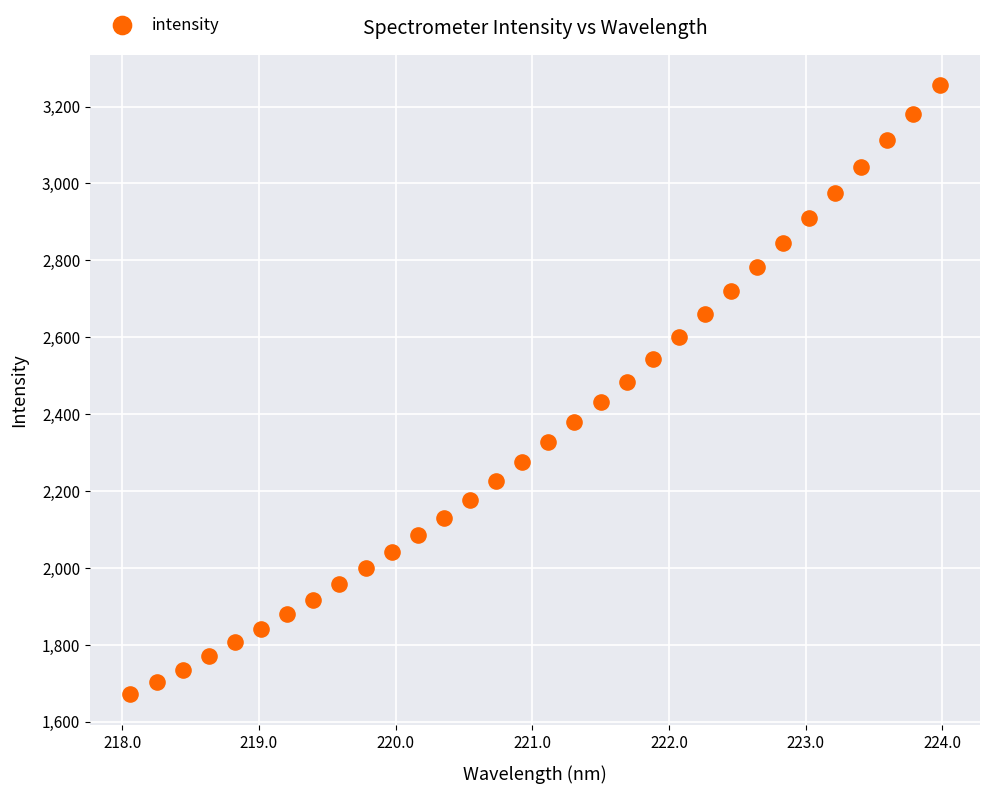

What is the range of X values (max minus min)?

5.9